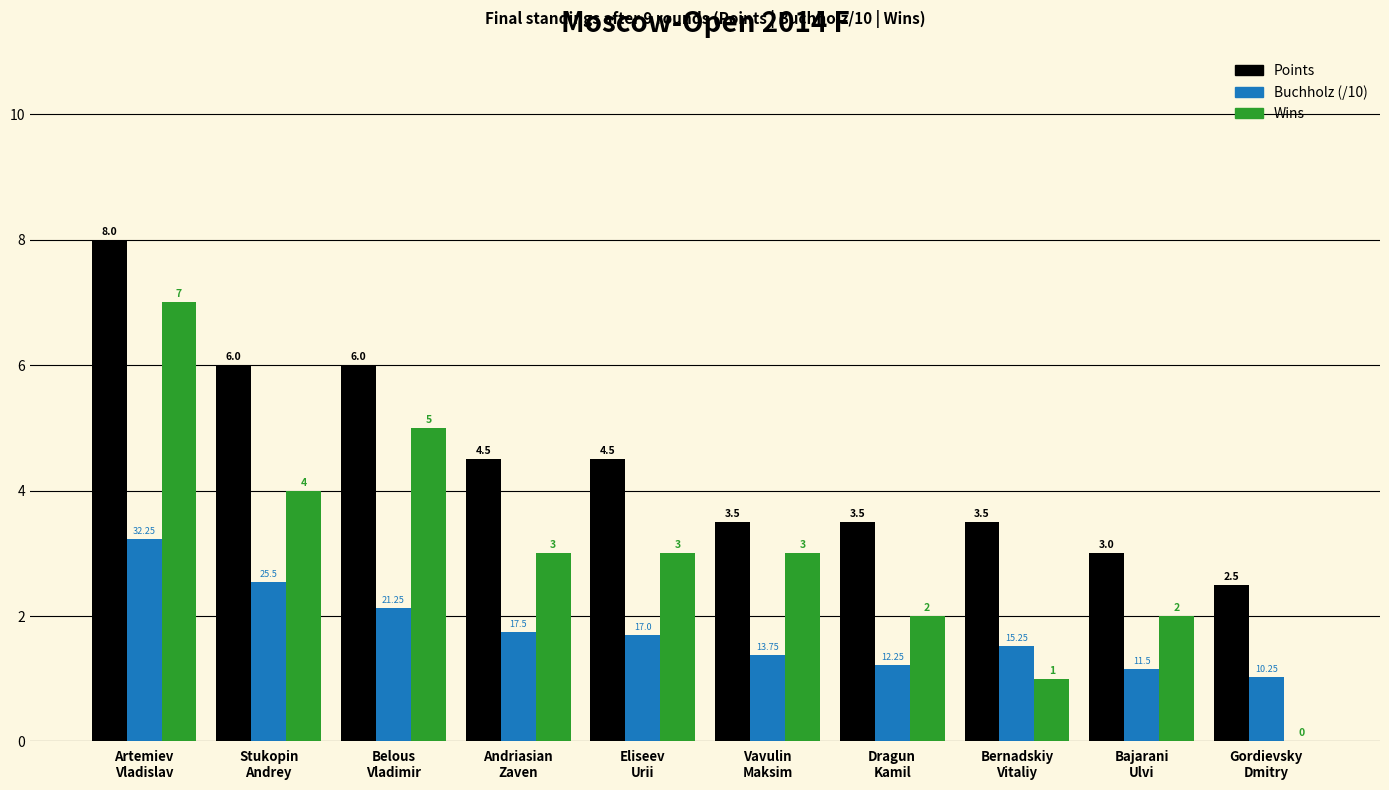

Which series has the largest total across all categories?

Points